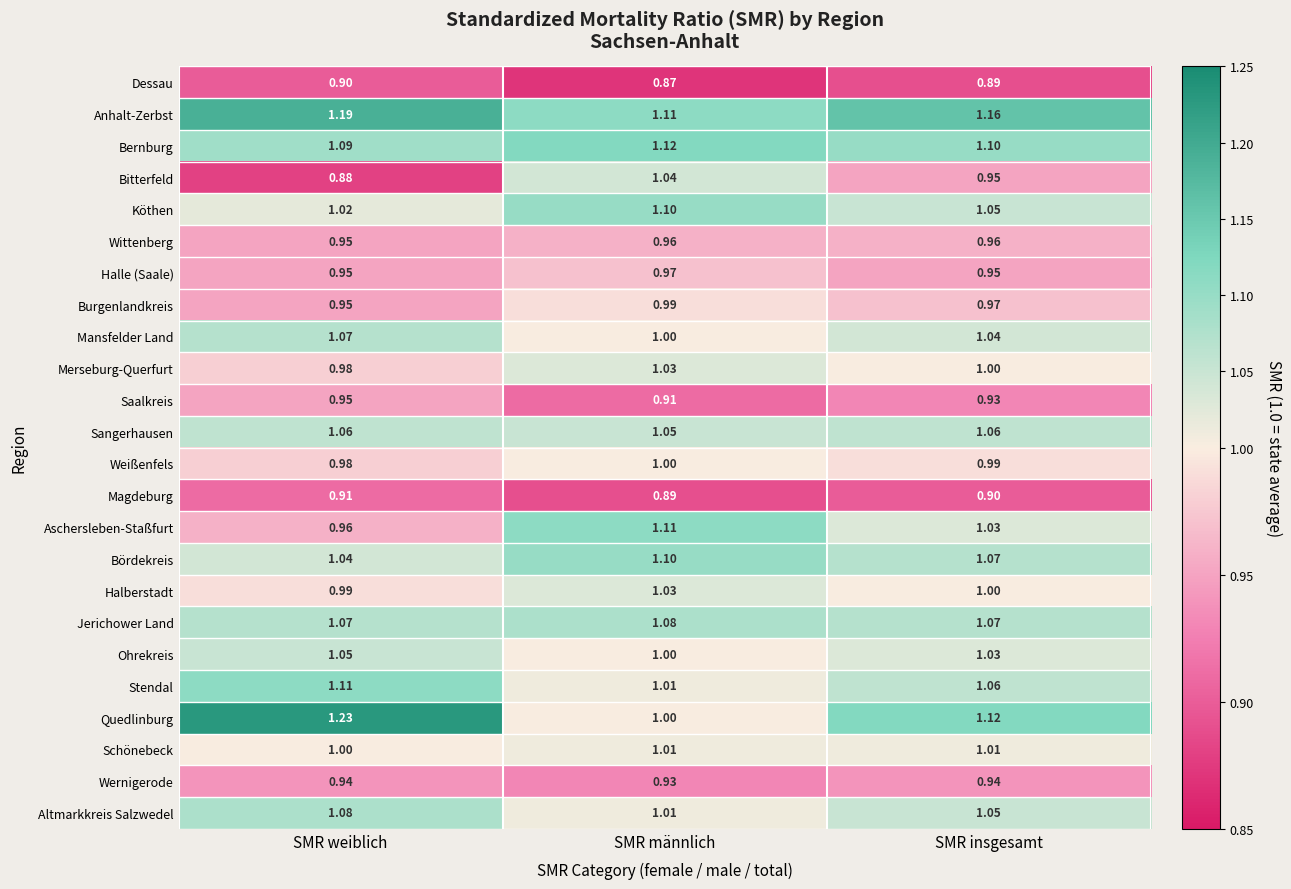

Which label corresponds to the smallest value in the chart?

SMR männlich